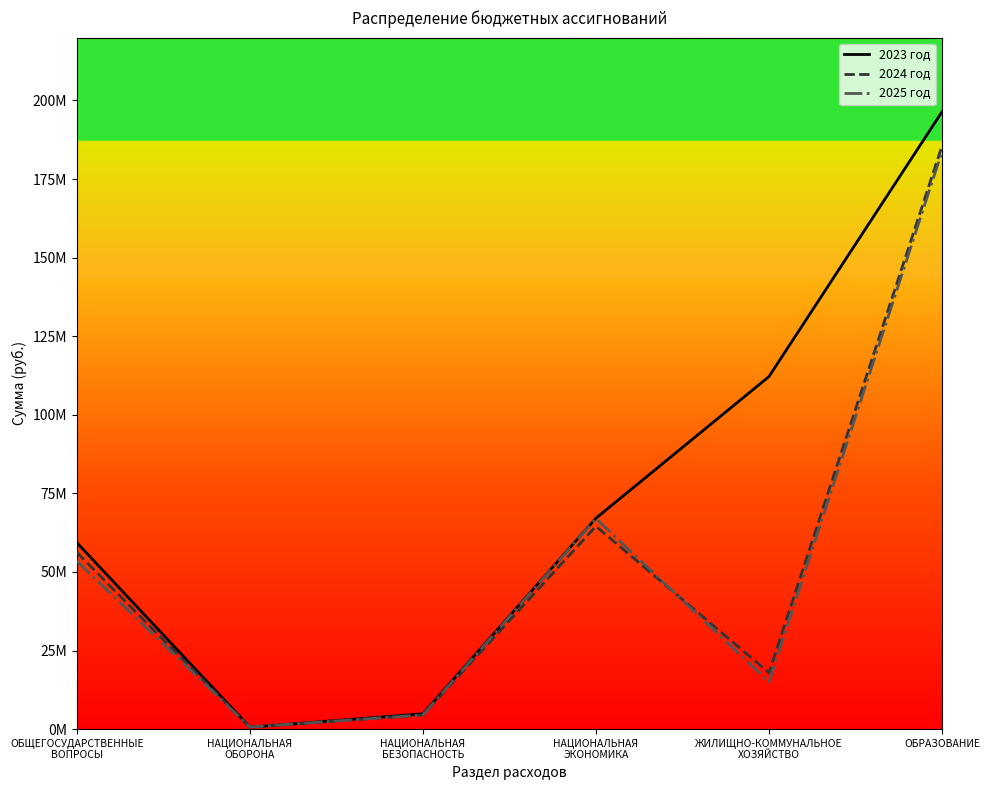

Rank the series at НАЦИОНАЛЬНАЯ
ОБОРОНА from lowest to highest value.

2023 год, 2024 год, 2025 год